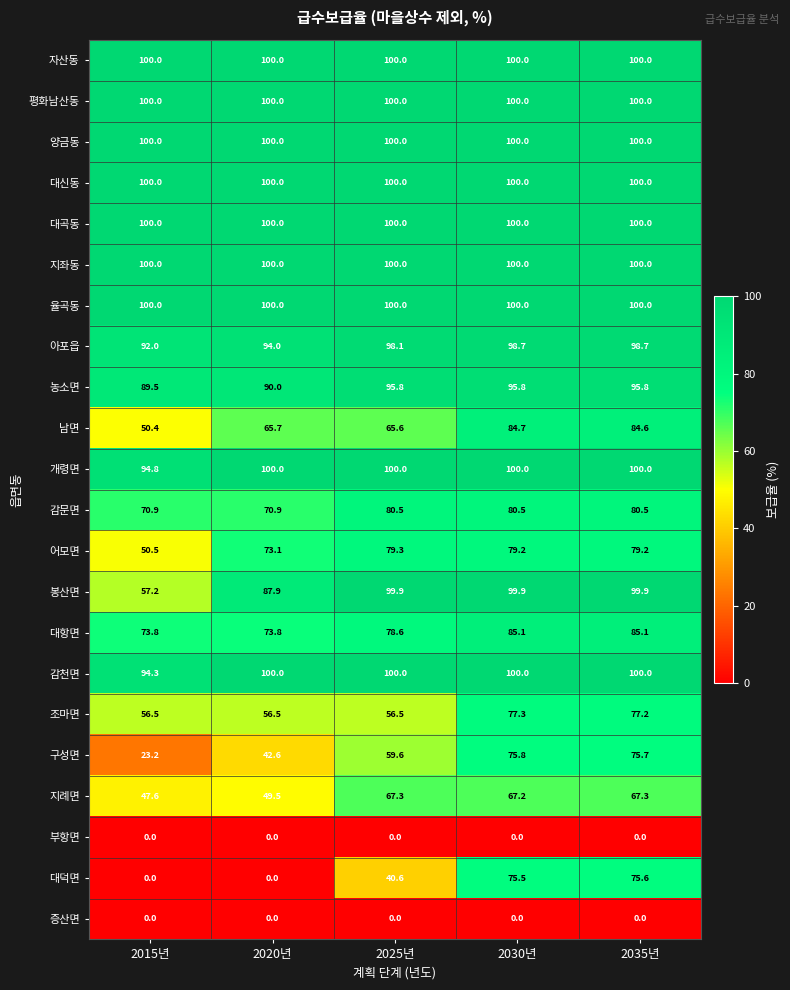

At how many categories does at least one series exceed 95?

5